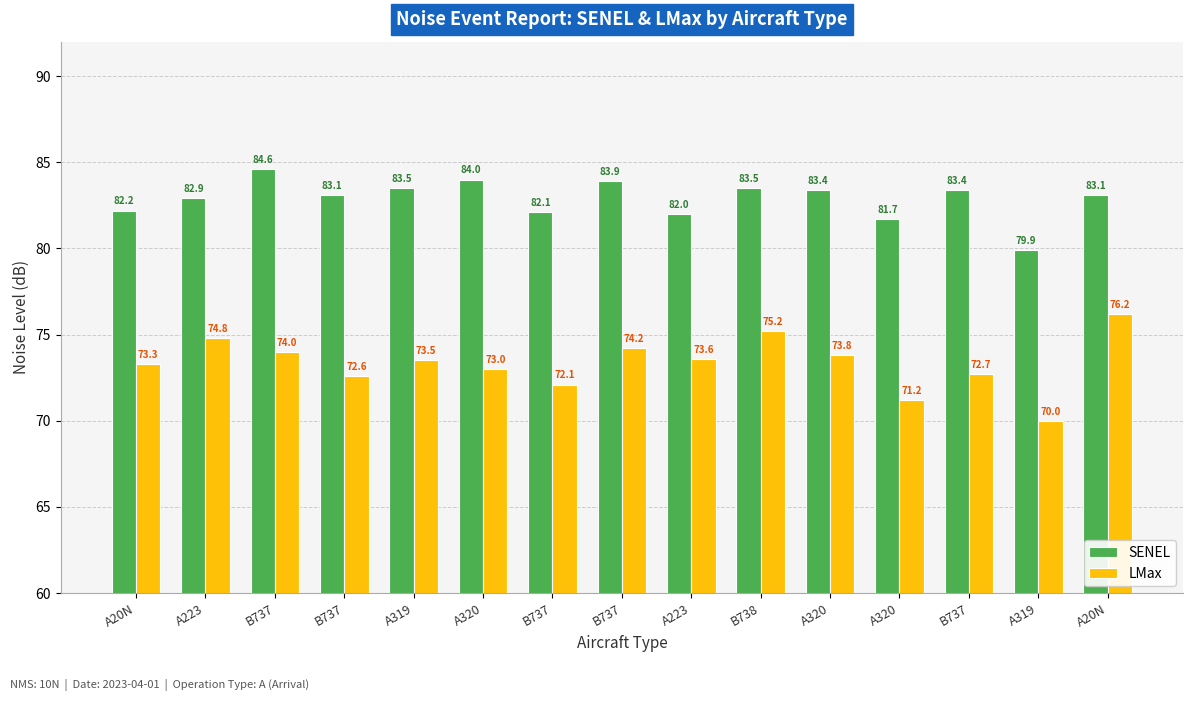

Which series has the largest total across all categories?

SENEL